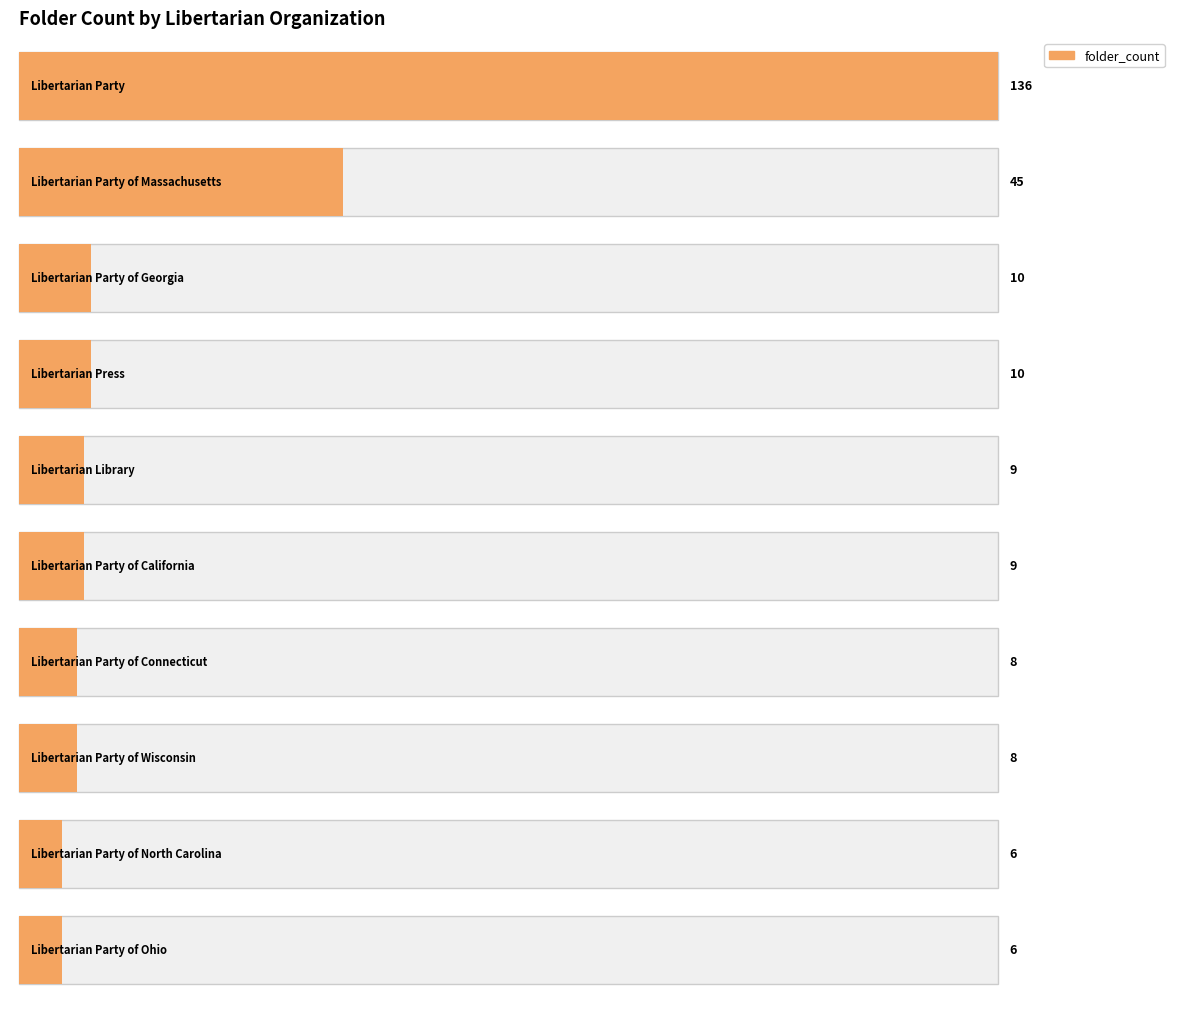

Rank the categories by value from highest to lowest.

Libertarian Party, Libertarian Party of Massachusetts, Libertarian Party of Georgia, Libertarian Press, Libertarian Library, Libertarian Party of California, Libertarian Party of Connecticut, Libertarian Party of Wisconsin, Libertarian Party of North Carolina, Libertarian Party of Ohio